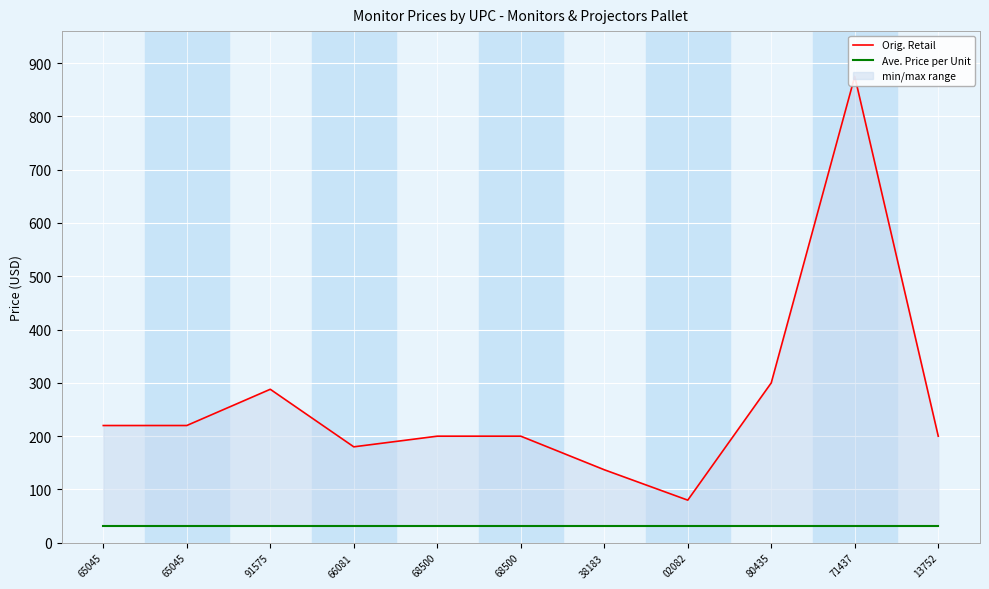

Which series changed the most between 66081 and 02082?

Orig. Retail